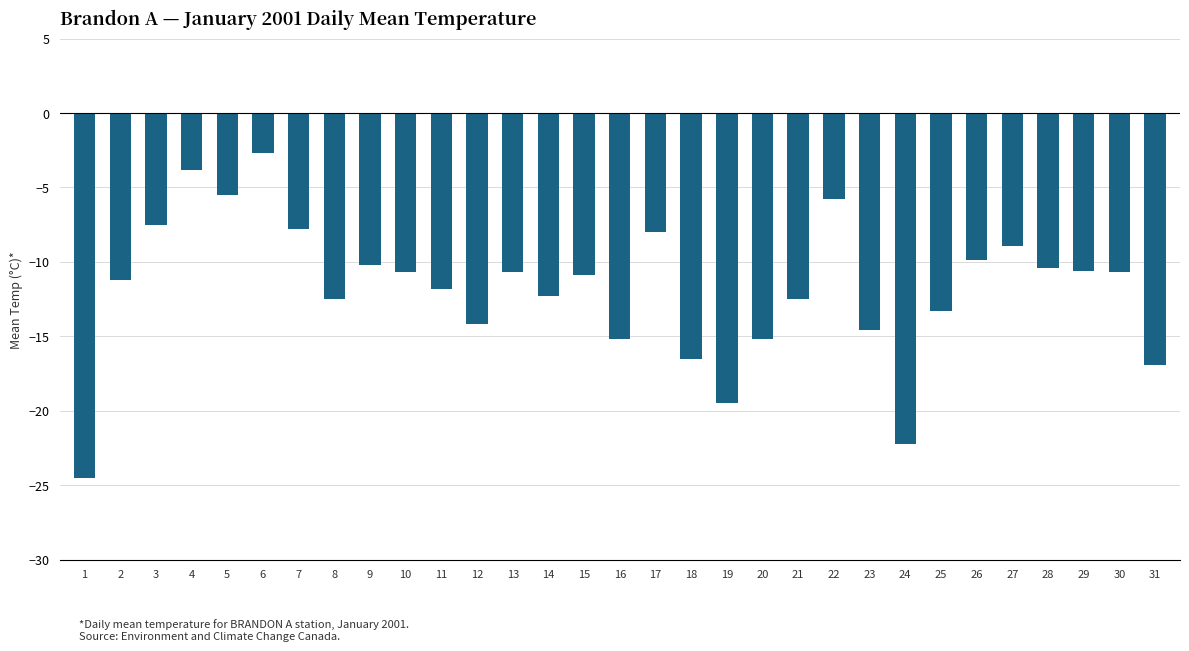

What is the value of the 23rd bar from the left?

-14.6